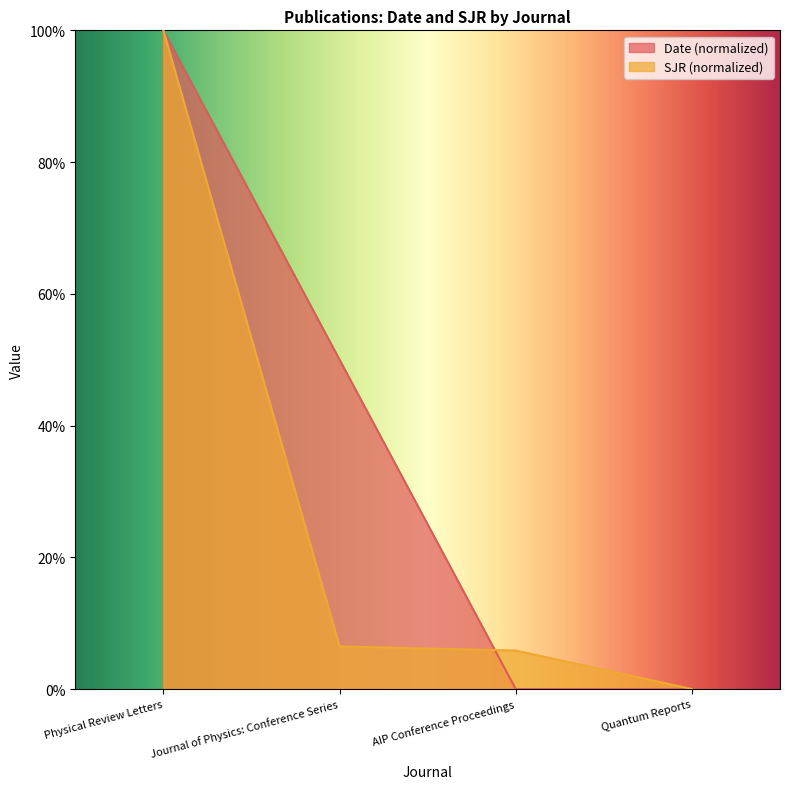

What is the difference between the maximum and minimum values in the Date series?

100.0